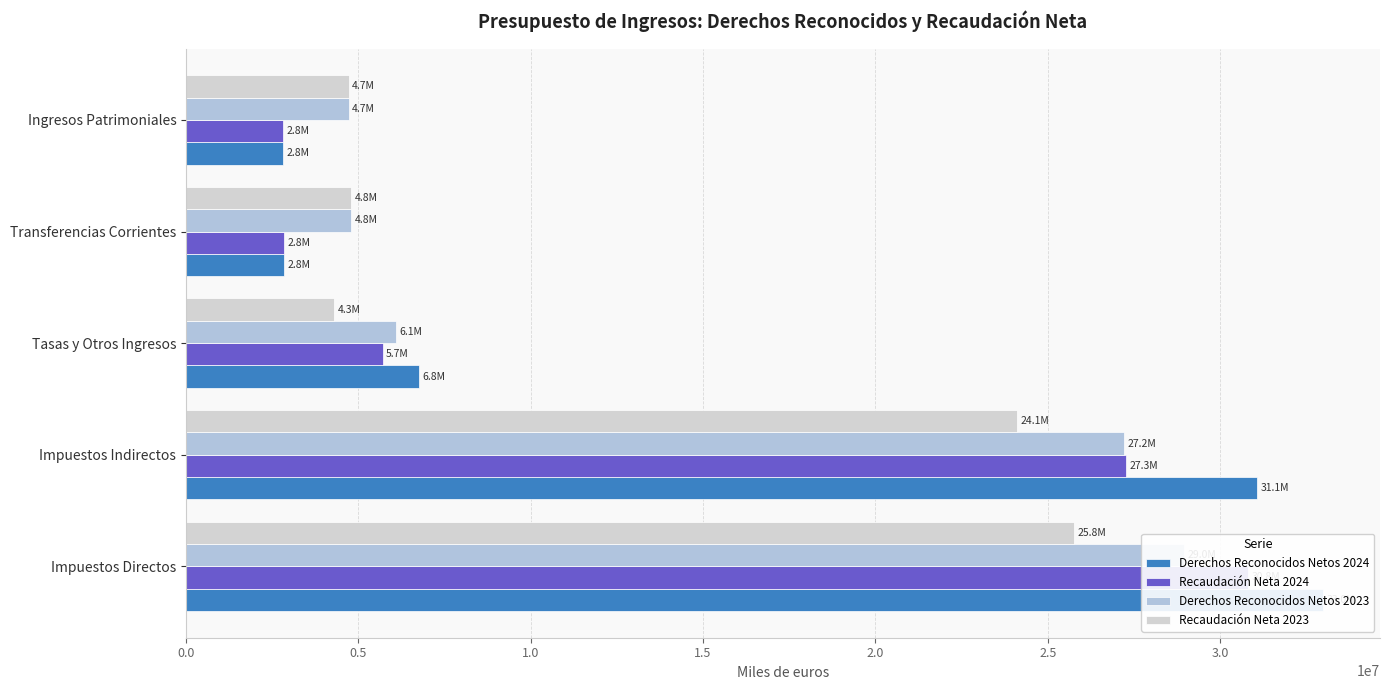

How many data points in Recaudación Neta 2024 are less than 5706662?

2